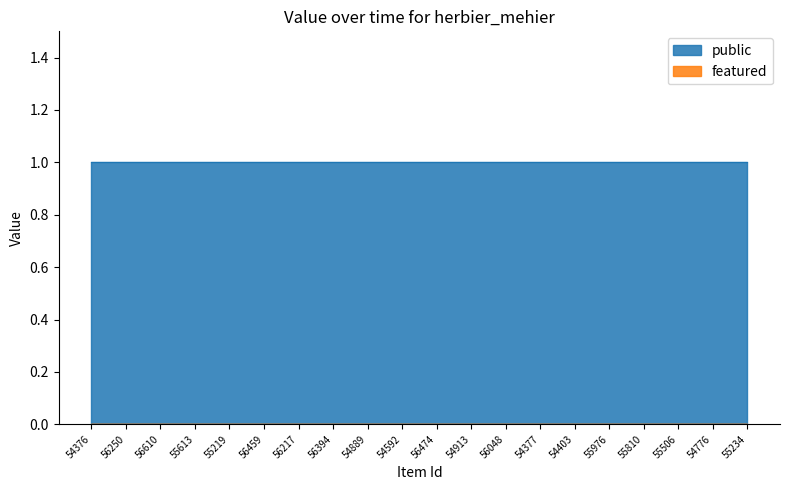

Does the chart display data point markers on the line(s)?

No